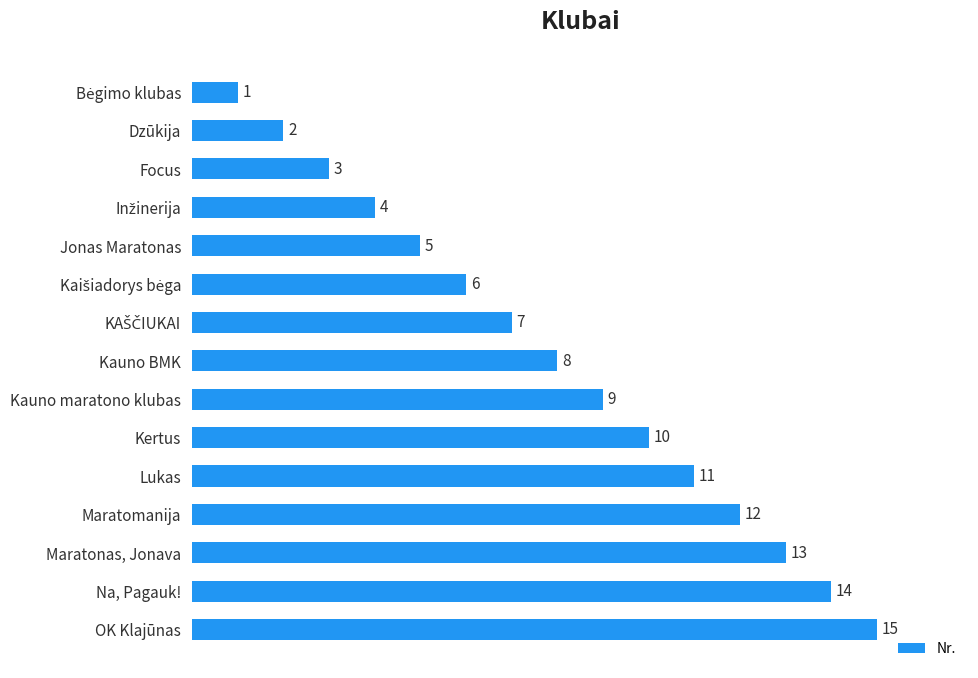

Reading bottom to top, extract all data points from this chart.

15	14	13	12	11	10	9	8	7	6	5	4	3	2	1